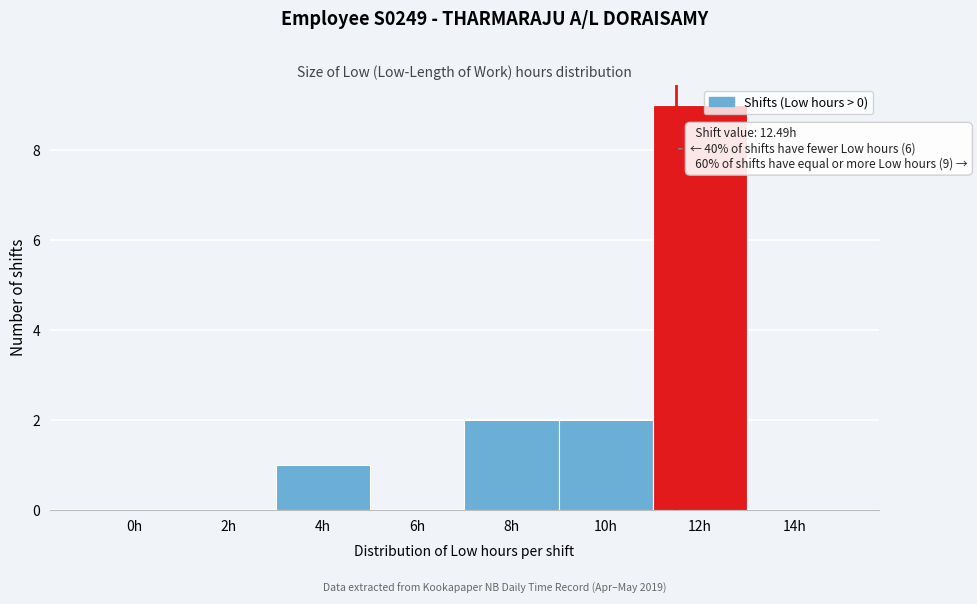

Reading left to right, what are all the values shown in this chart?

0h=0	2h=0	4h=1	6h=0	8h=2	10h=2	12h=9	14h=0